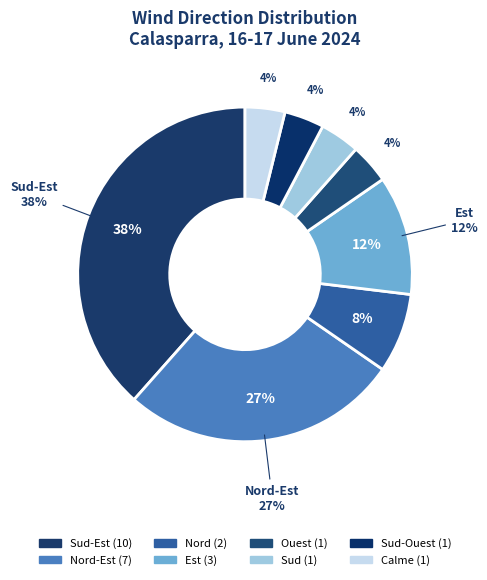

Is there any slice that represents more than half of the pie?

No